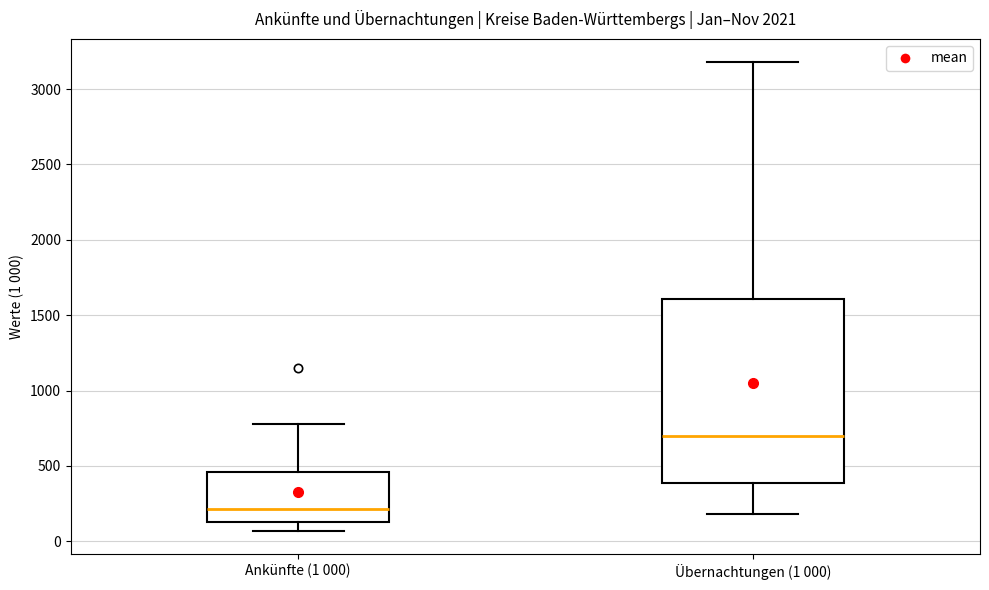

Reading left to right, read every box against the y-axis: the position of its median line, the range the box covers, and the ends of its whiskers. The values are not printed on the chart, so give them approximately, as read against the axis.

Ankünfte (1 000): median 200, box 150 to 450, whiskers 50 to 800
Übernachtungen (1 000): median 700, box 400 to 1600, whiskers 200 to 3200